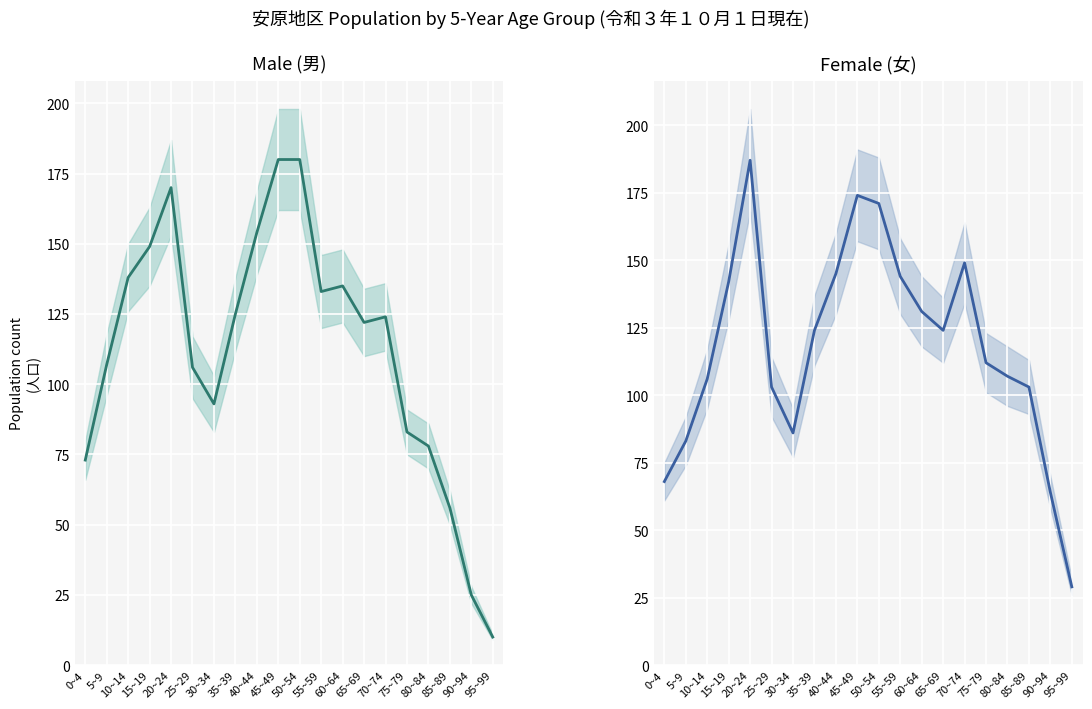

Is the value of female at 65~69 greater than the value of male at 50~54?

No